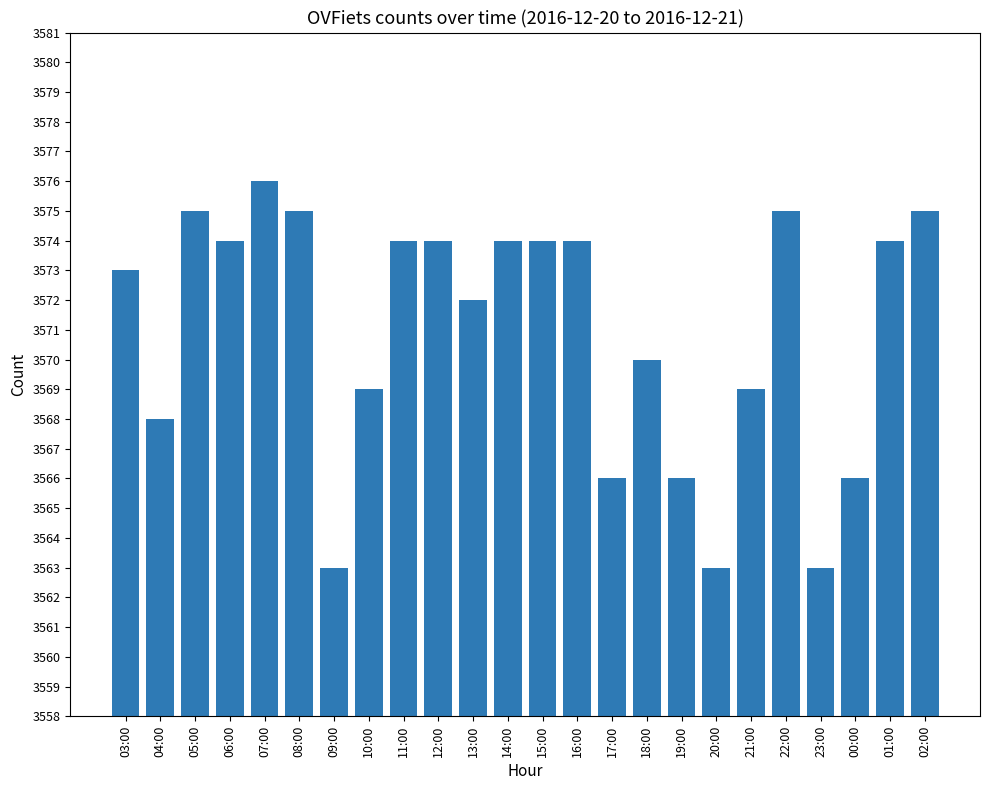

What is the smallest value displayed?

3563